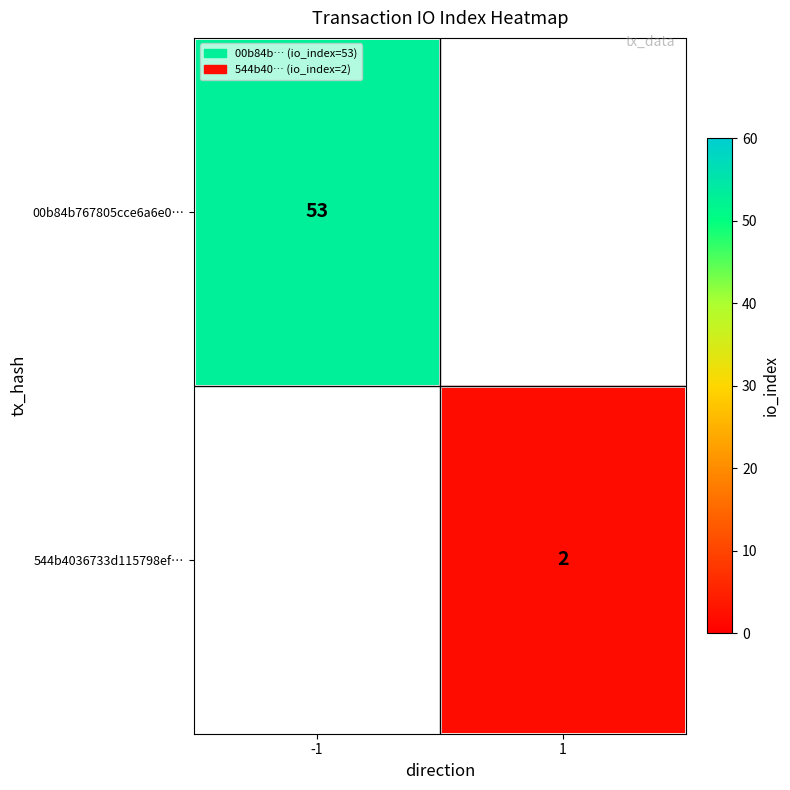

The value of 544b4036733d115798ef… at 1 is 2. True or false?

True